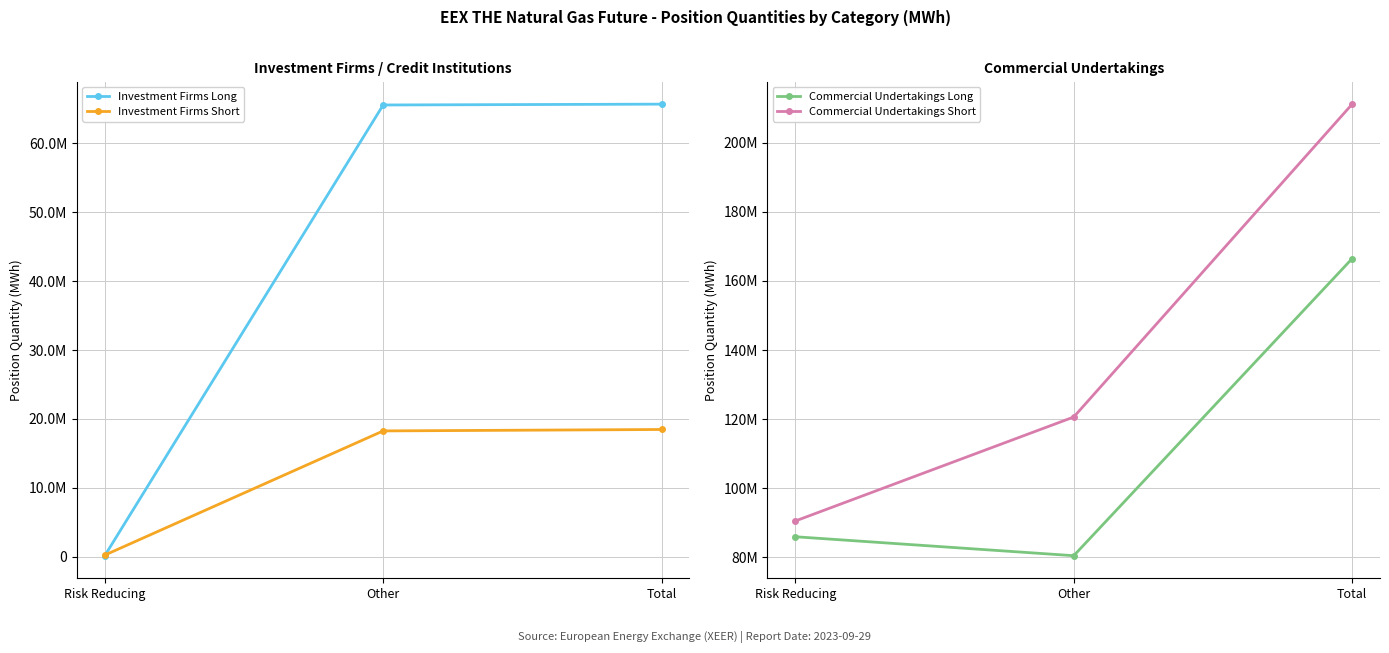

How many series are shown in this chart?

4